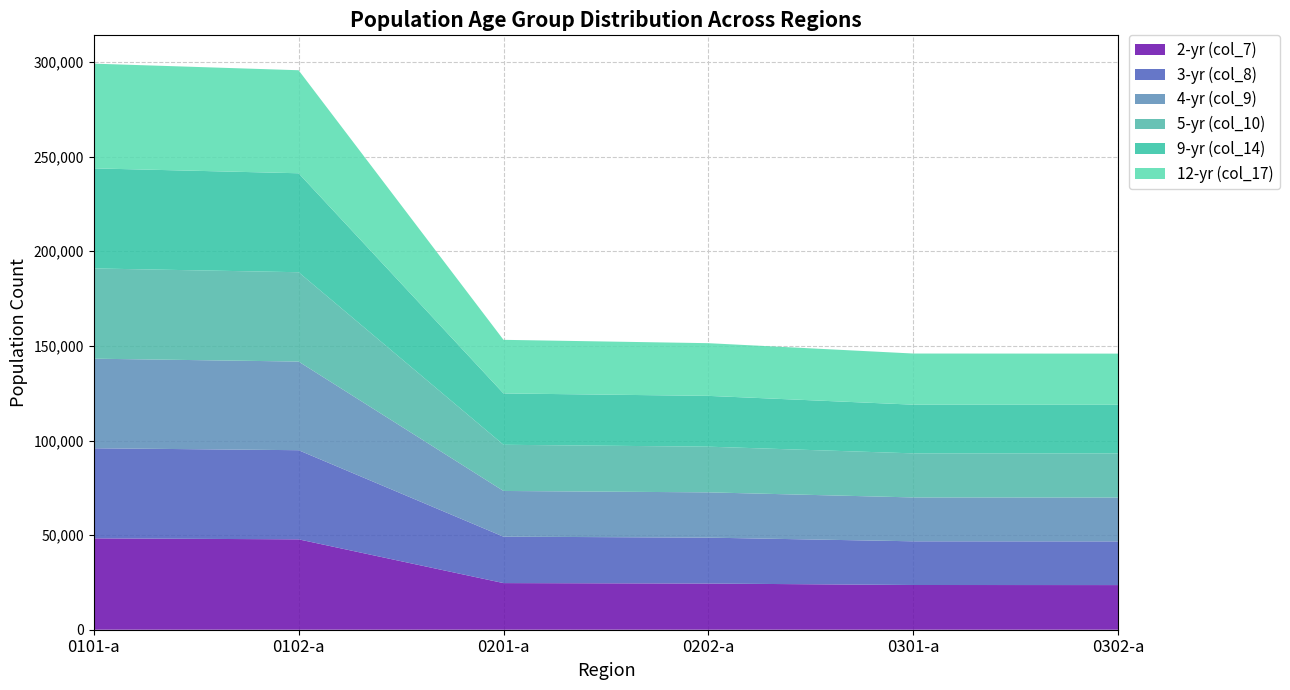

Reading left to right, extract all data points from this chart.

2-yr (col_7): 0101-a=48282	0102-a=47768	0201-a=24644	0202-a=24403	0301-a=23638	0302-a=23592
3-yr (col_8): 0101-a=47620	0102-a=47108	0201-a=24532	0202-a=24268	0301-a=23088	0302-a=23088
4-yr (col_9): 0101-a=47342	0102-a=46850	0201-a=24159	0202-a=23925	0301-a=23183	0302-a=23183
5-yr (col_10): 0101-a=47695	0102-a=47209	0201-a=24406	0202-a=24143	0301-a=23289	0302-a=23289
9-yr (col_14): 0101-a=52879	0102-a=52302	0201-a=27138	0202-a=26850	0301-a=25741	0302-a=25741
12-yr (col_17): 0101-a=55351	0102-a=54448	0201-a=28326	0202-a=27846	0301-a=27025	0302-a=27025